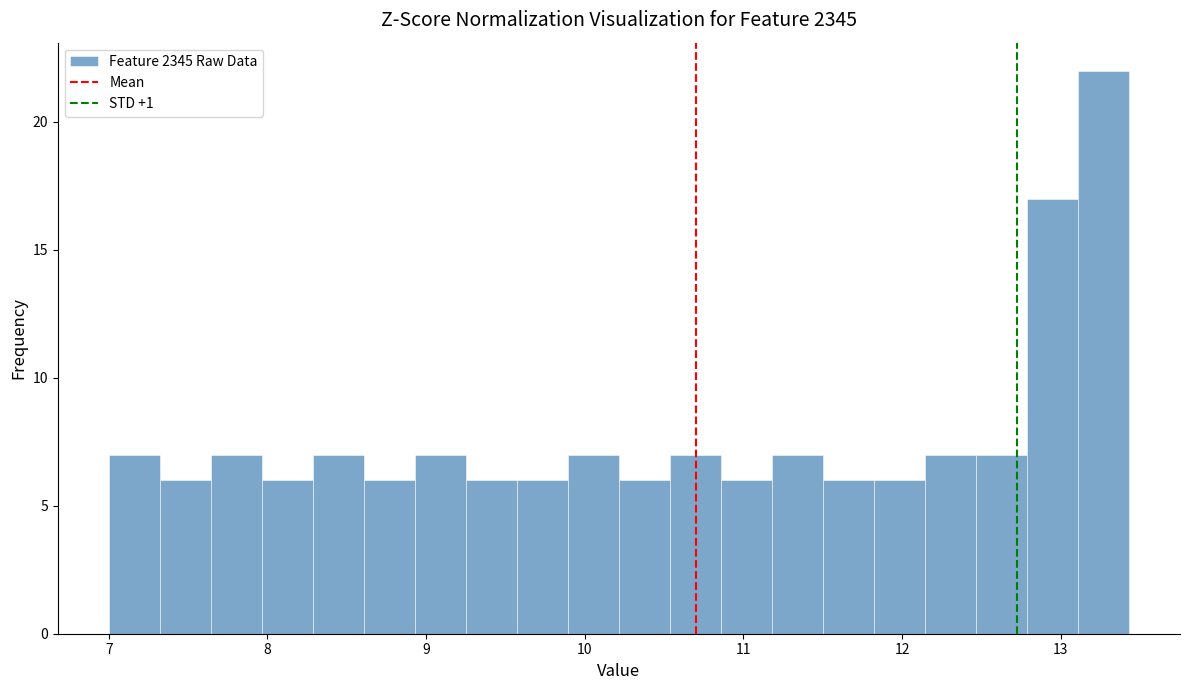

Read against the x-axis, roughly where is the centre of the tallest bar?

13.3